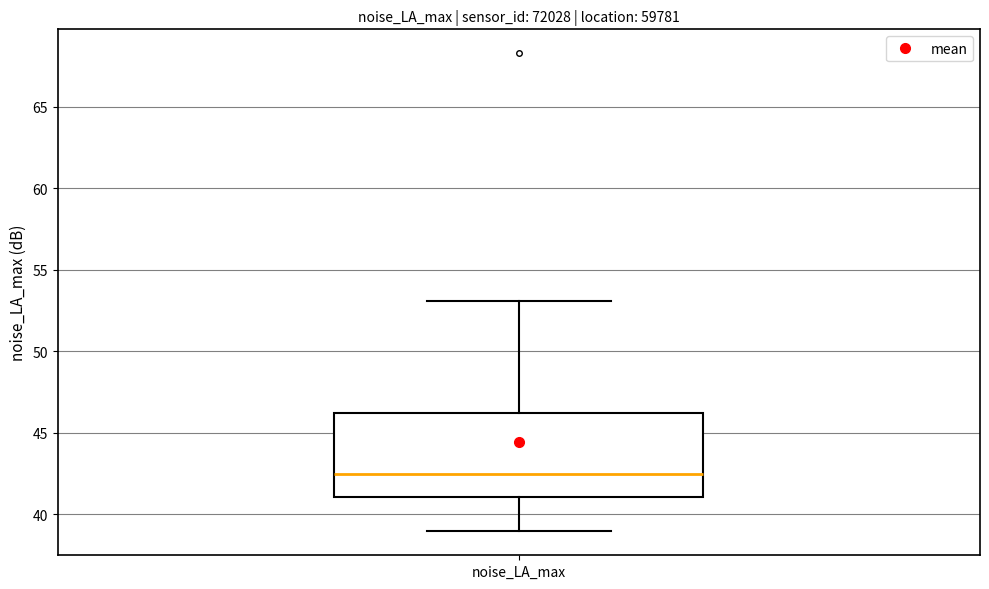

Read this box plot against the y-axis: the position of the median line, the range covered by the box, and the ends of both whiskers. The values are not printed on the chart, so give them approximately, as read against the axis.

median 42.5, box 41.0 to 46.0, whiskers 39.0 to 53.0